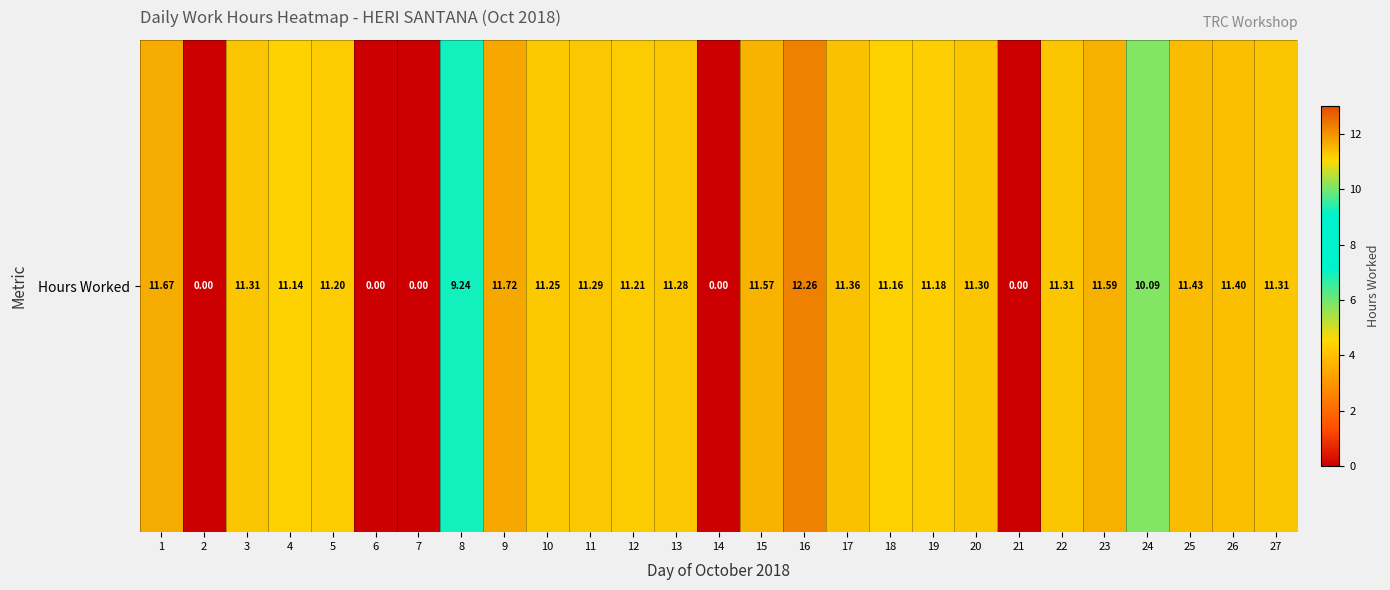

Reading right to left, transcribe all the data shown in this chart.

27=11.3	26=11.4	25=11.4	24=10.1	23=11.6	22=11.3	21=0.0	20=11.3	19=11.2	18=11.2	17=11.4	16=12.3	15=11.6	14=0.0	13=11.3	12=11.2	11=11.3	10=11.2	9=11.7	8=9.2	7=0.0	6=0.0	5=11.2	4=11.1	3=11.3	2=0.0	1=11.7